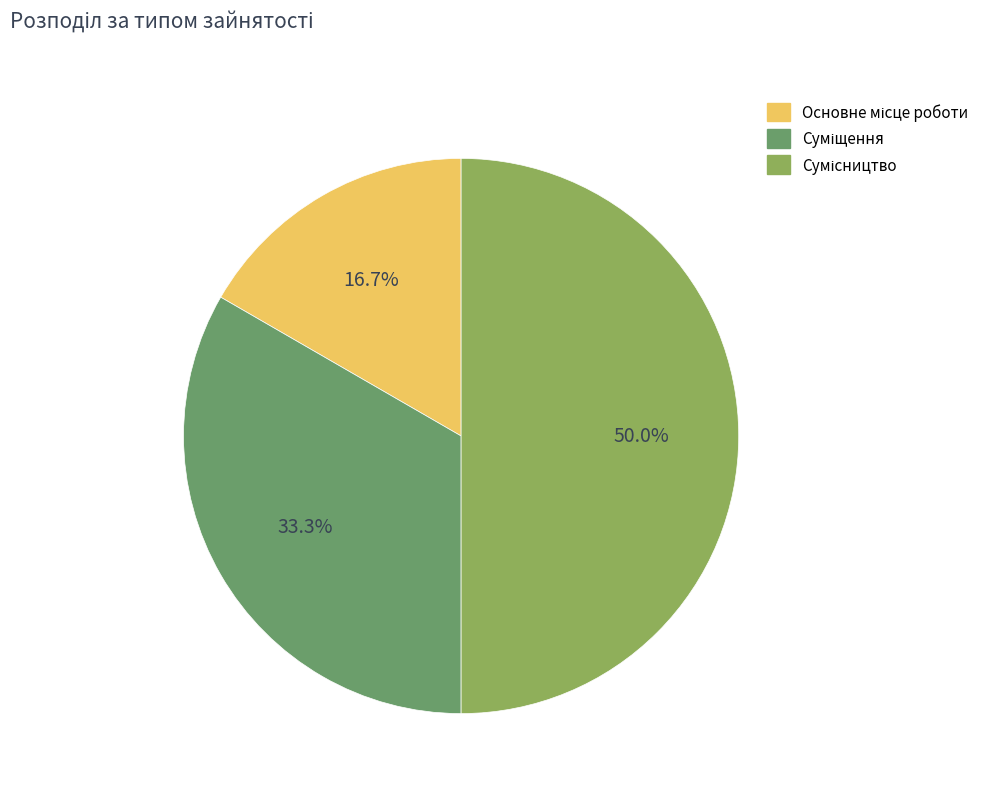

How many segments does this pie chart have?

3